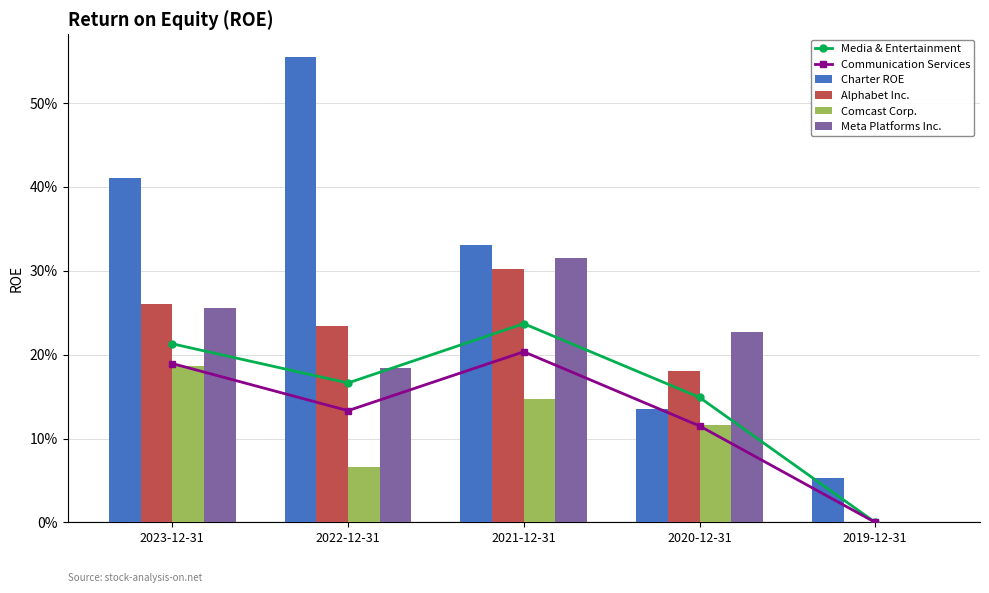

What are all the series names shown in the legend?

Media & Entertainment, Communication Services, Charter ROE, Alphabet Inc., Comcast Corp., Meta Platforms Inc.